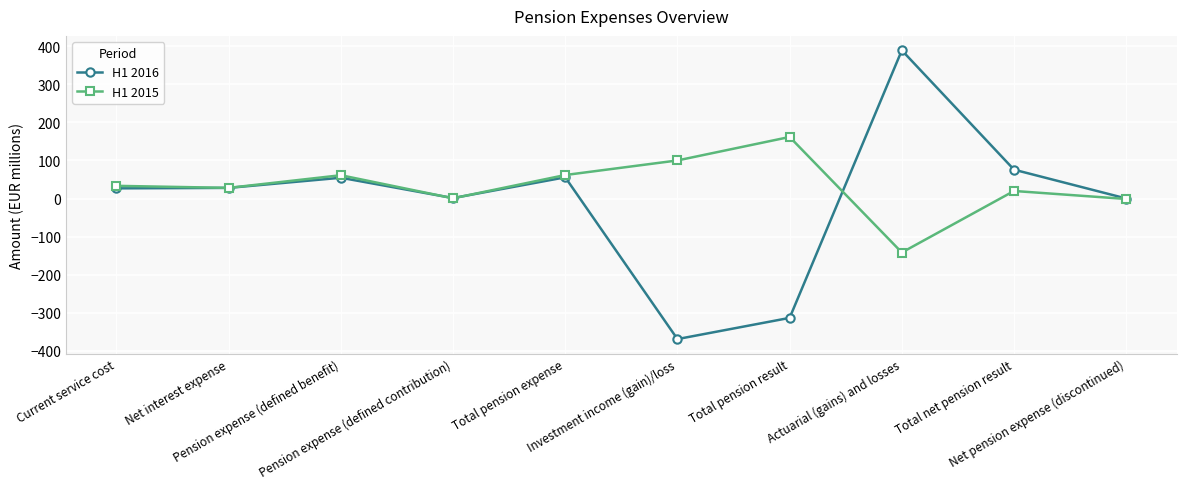

Which category has the lowest value across all series?

Investment income (gain)/loss